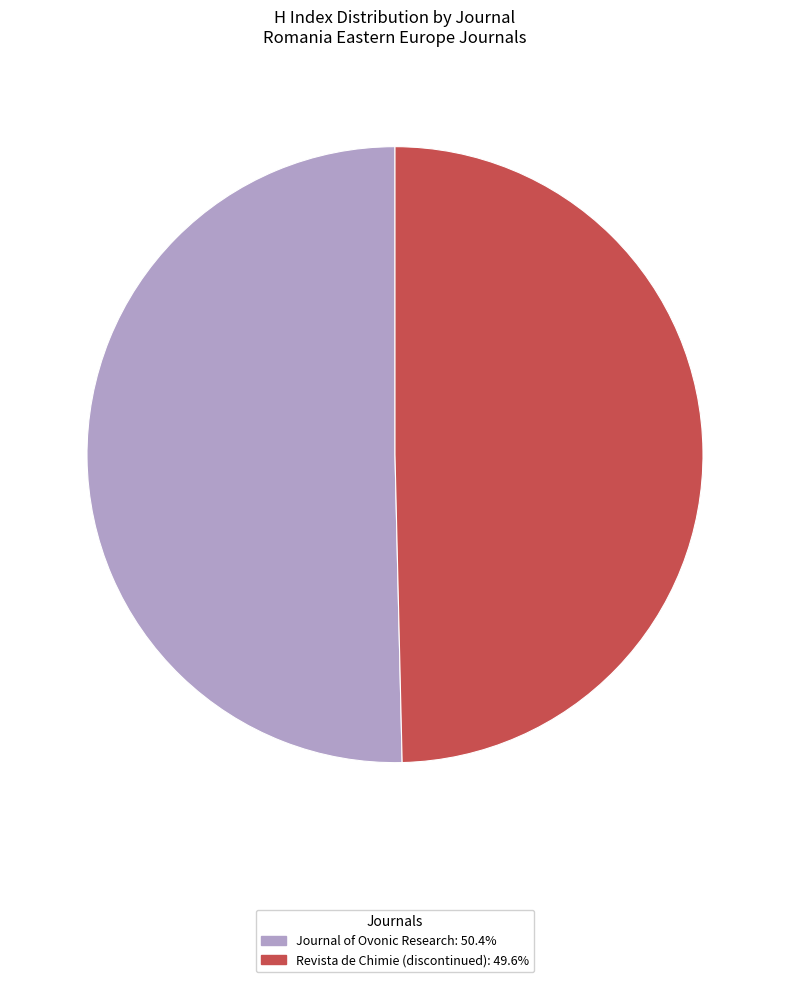

What is the smallest slice in the pie chart?

Revista de Chimie (discontinued)